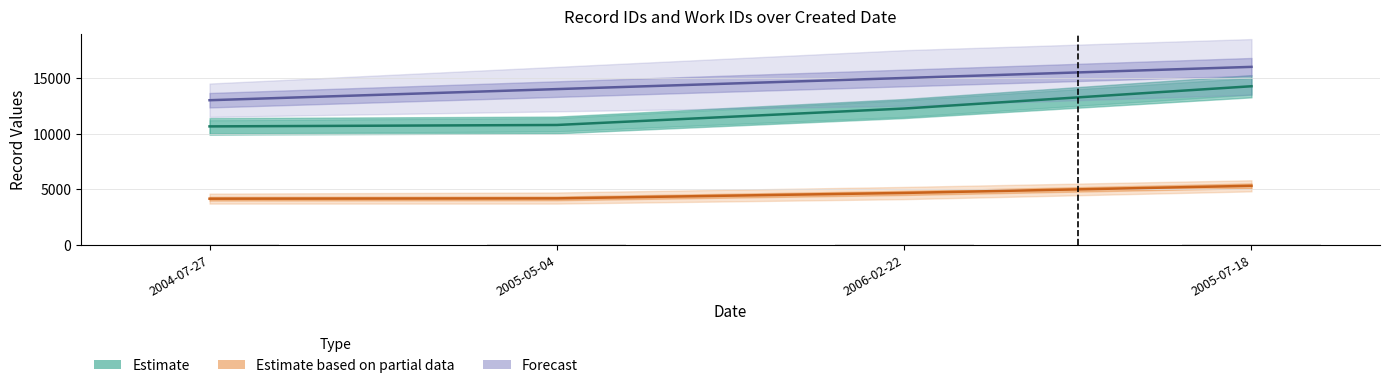

Rank the series by their maximum value, from highest to lowest.

Forecast, Estimate, Estimate based on partial data